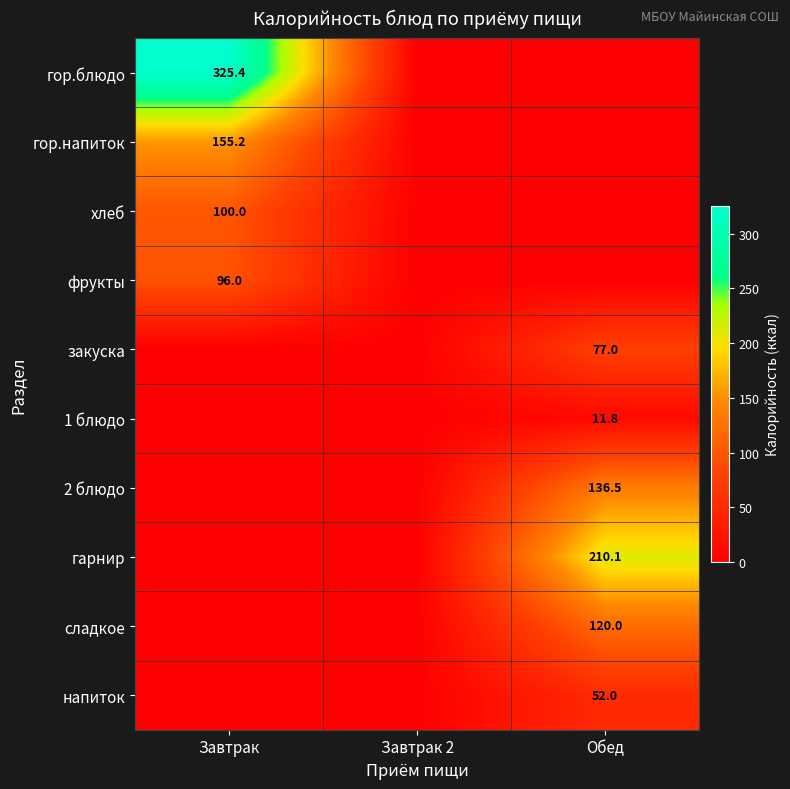

The напиток series shows 24.5 at Обед. True or false?

False